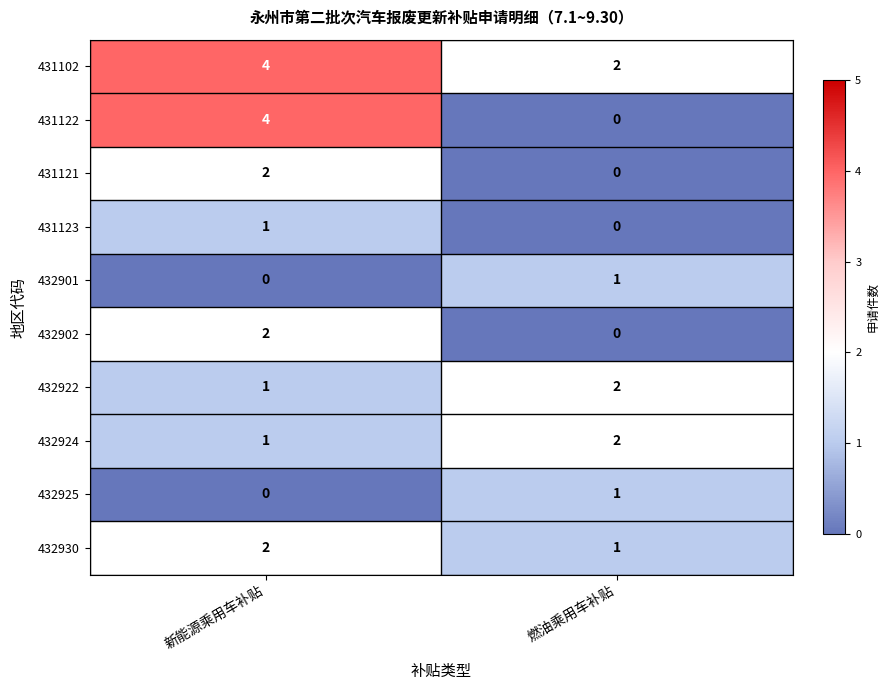

Reading left to right, transcribe all the data shown in this chart.

431102: 4	2
431122: 4	0
431121: 2	0
431123: 1	0
432901: 0	1
432902: 2	0
432922: 1	2
432924: 1	2
432925: 0	1
432930: 2	1